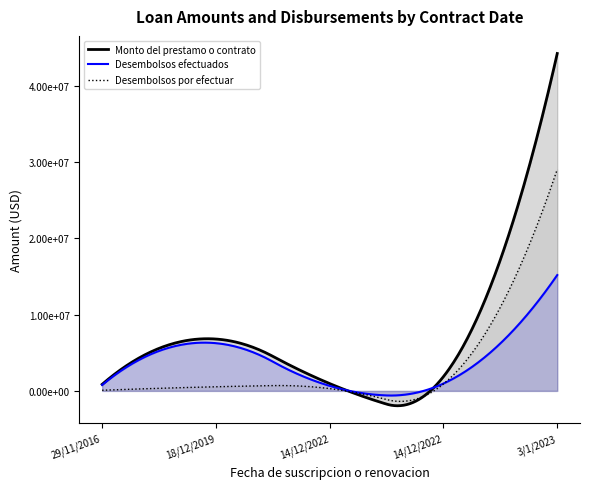

What is the label of the 3rd point from the left?

14/12/2022